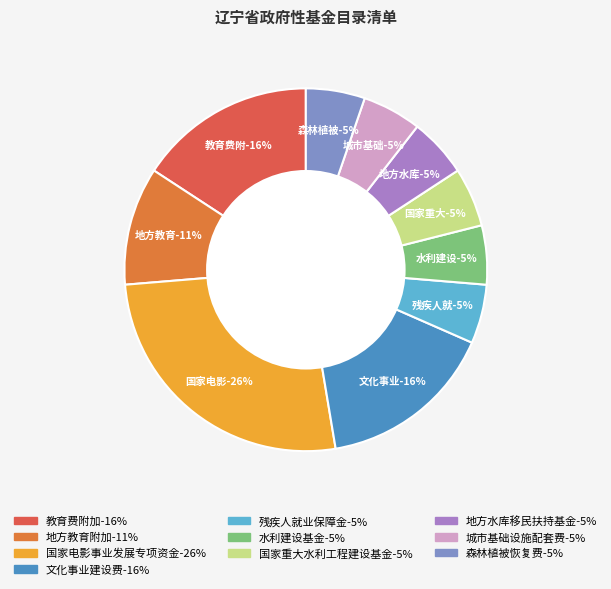

Does 地方水库移民扶持基金 account for over 50% of the chart?

No